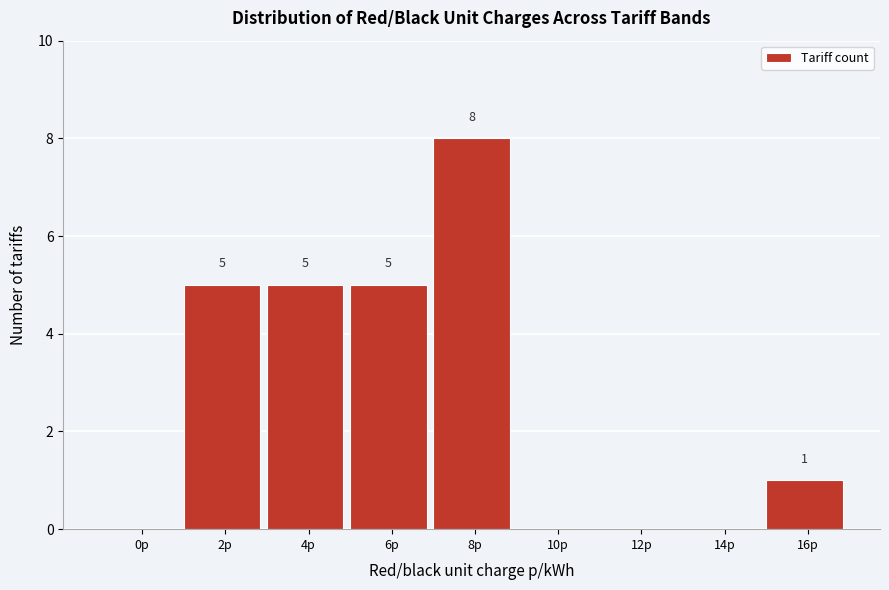

Between 10p and 8p, which is larger?

8p